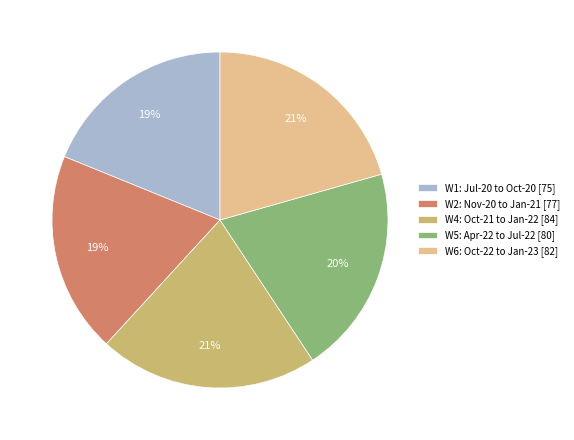

Does W1: Jul-20 to Oct-20 represent more than half of the total?

No